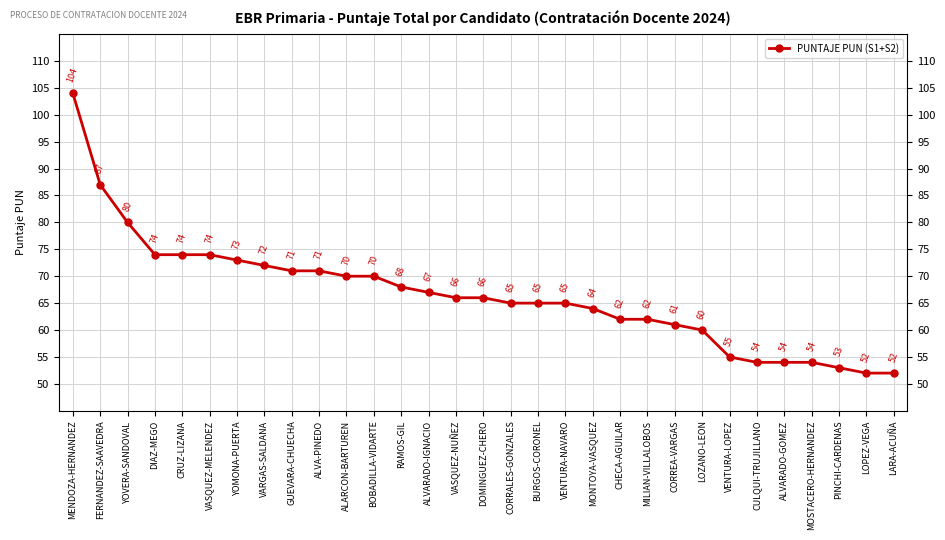

Reading right to left, list all the values displayed in this chart.

LARA-ACUÑA=52	LOPEZ-VEGA=52	PINCHI-CARDENAS=53	MOSTACERO-HERNANDEZ=54	ALVARADO-GOMEZ=54	CULQUI-TRUJILLANO=54	VENTURA-LOPEZ=55	LOZANO-LEON=60	CORREA-VARGAS=61	MILIAN-VILLALOBOS=62	CHECA-AGUILAR=62	MONTOYA-VASQUEZ=64	VENTURA-NAVARO=65	BURGOS-CORONEL=65	CORRALES-GONZALES=65	DOMINGUEZ-CHERO=66	VASQUEZ-NUÑEZ=66	ALVARADO-IGNACIO=67	RAMOS-GIL=68	BOBADILLA-VIDARTE=70	ALARCON-BARTUREN=70	ALVA-PINEDO=71	GUEVARA-CHUECHA=71	VARGAS-SALDANA=72	YOMONA-PUERTA=73	VASQUEZ-MELENDEZ=74	CRUZ-LIZANA=74	DIAZ-MEGO=74	YOVERA-SANDOVAL=80	FERNANDEZ-SAAVEDRA=87	MENDOZA-HERNANDEZ=104